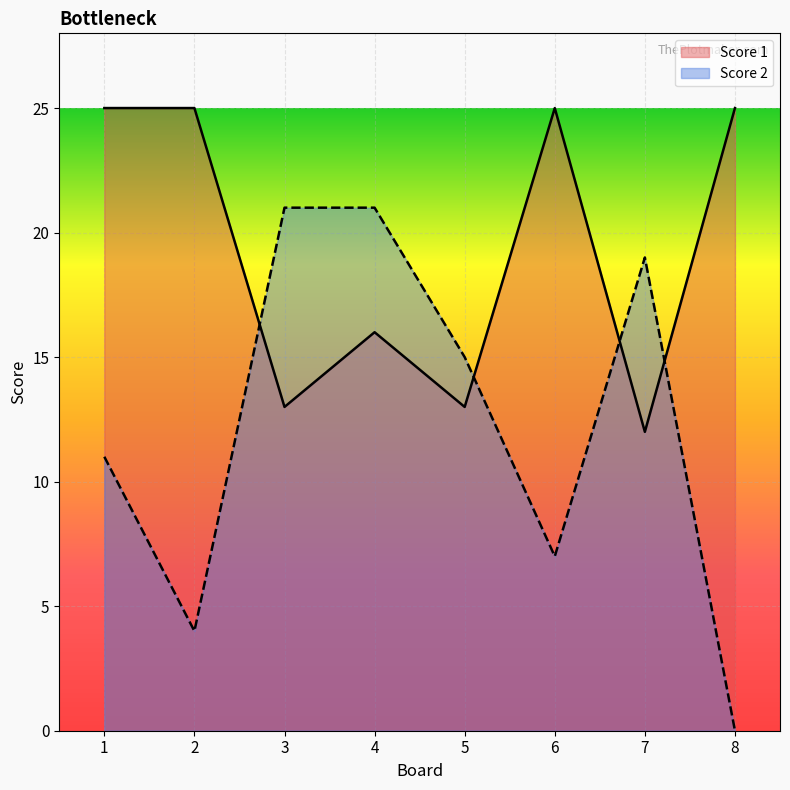

What is the difference between the highest and lowest values at 5?

2